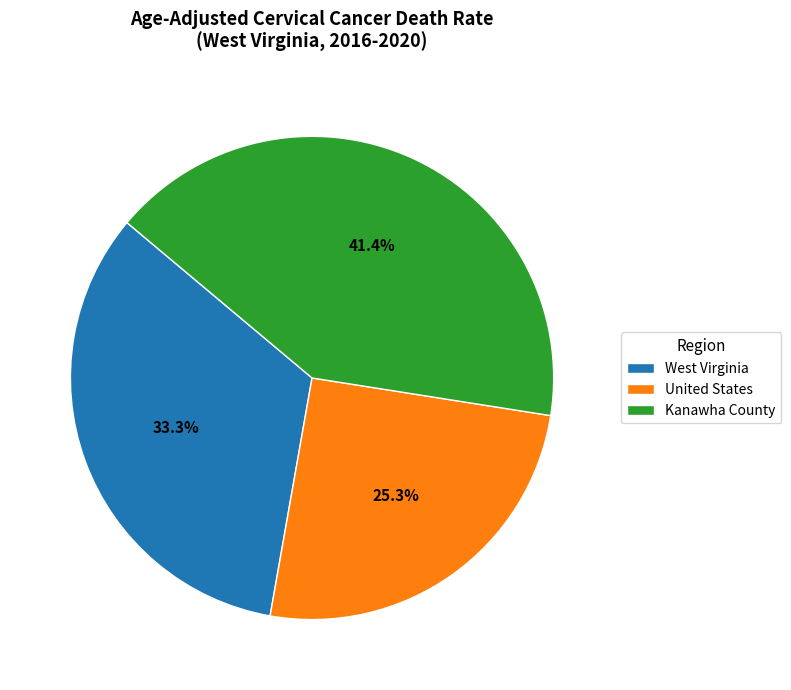

To the nearest percent, what is the average slice percentage?

33%